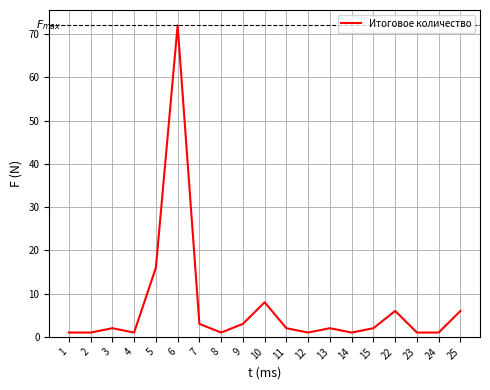

The chart shows a value of 14 at 10. True or false?

False